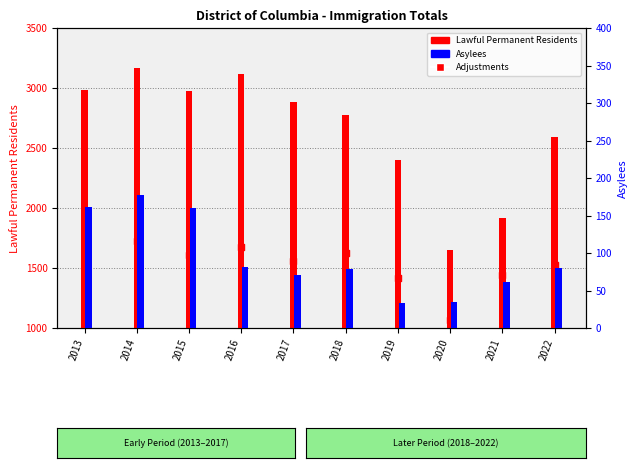

Which series has the largest total across all categories?

Lawful Permanent Residents